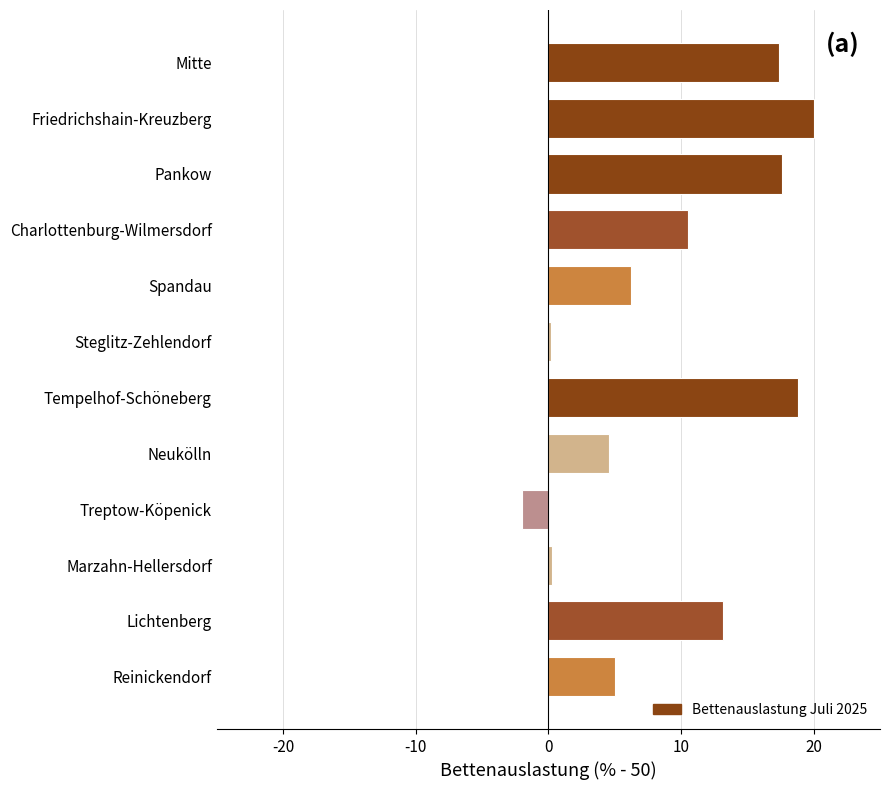

At which label is the value closest to 9?

Charlottenburg-Wilmersdorf